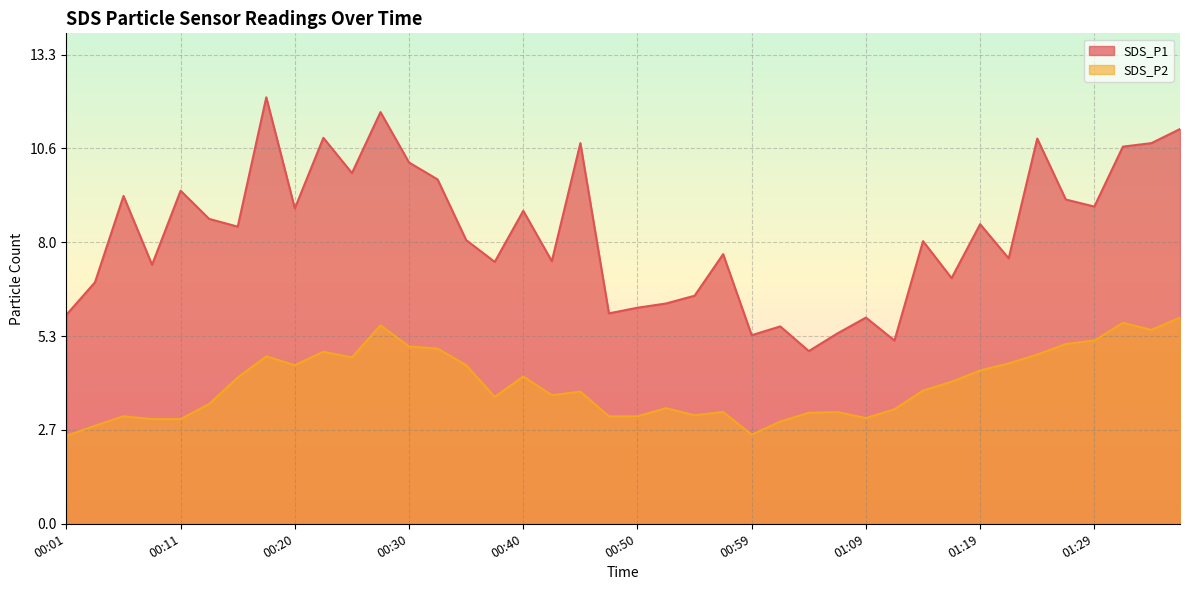

Which category has the lowest value in the SDS_P1 series?

01:04